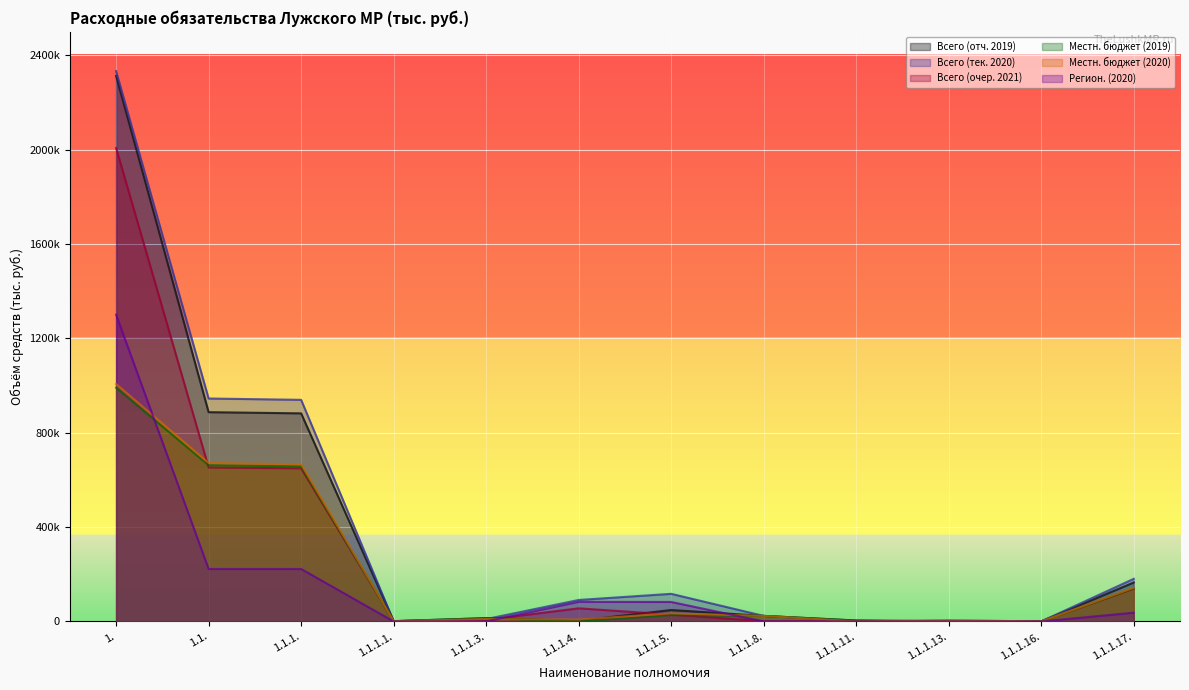

Does the chart display data point markers on the line(s)?

No